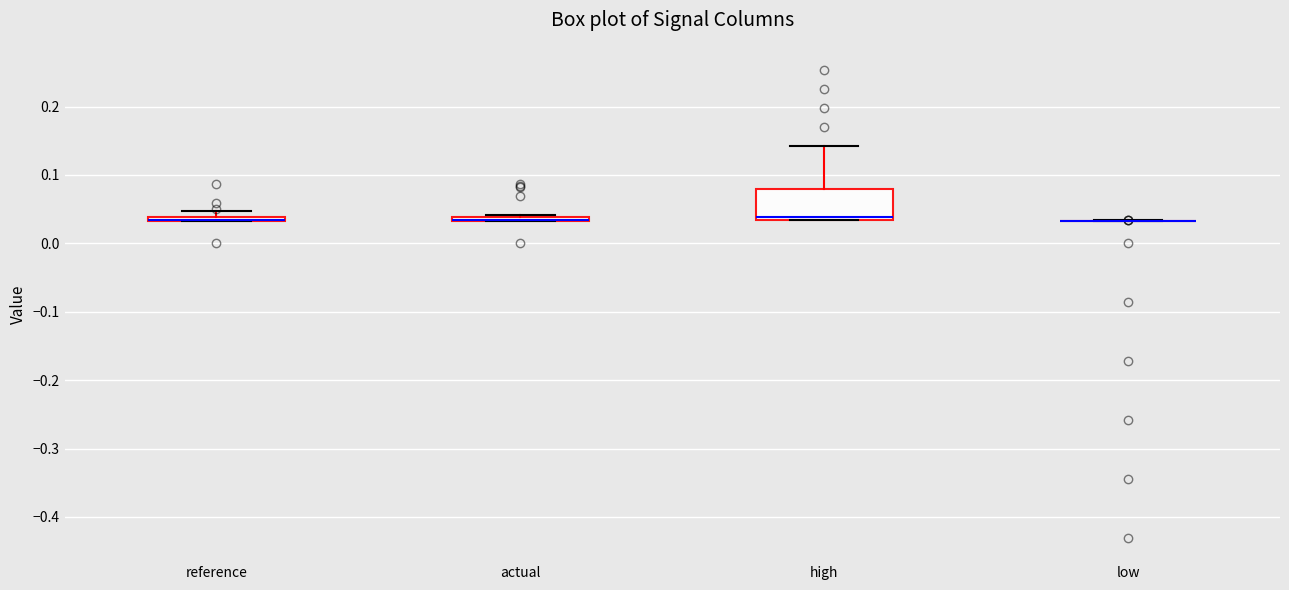

Where is the upper edge of the box for actual on the y-axis? The values are not printed on the chart, so give them approximately, as read against the axis.

0.04